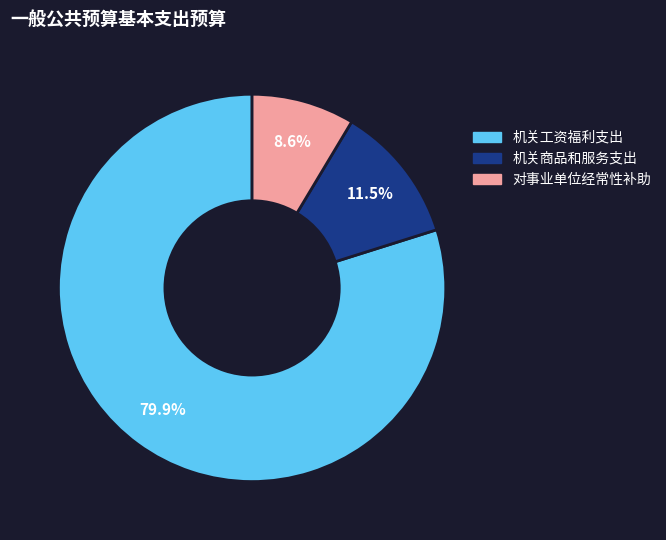

Is there a majority slice in this chart?

Yes